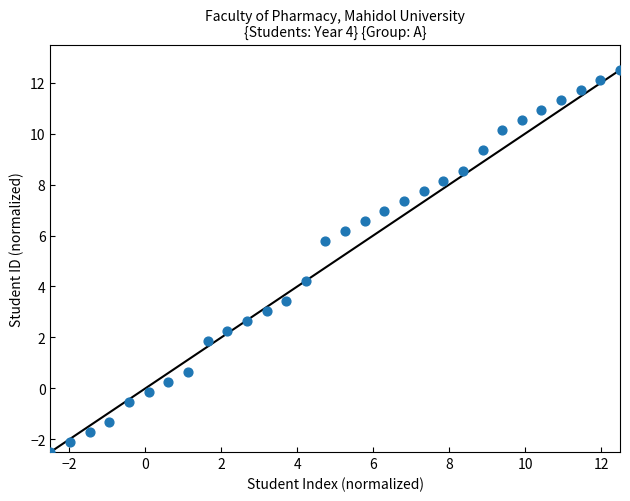

What is the range of X values (max minus min)?

15.0